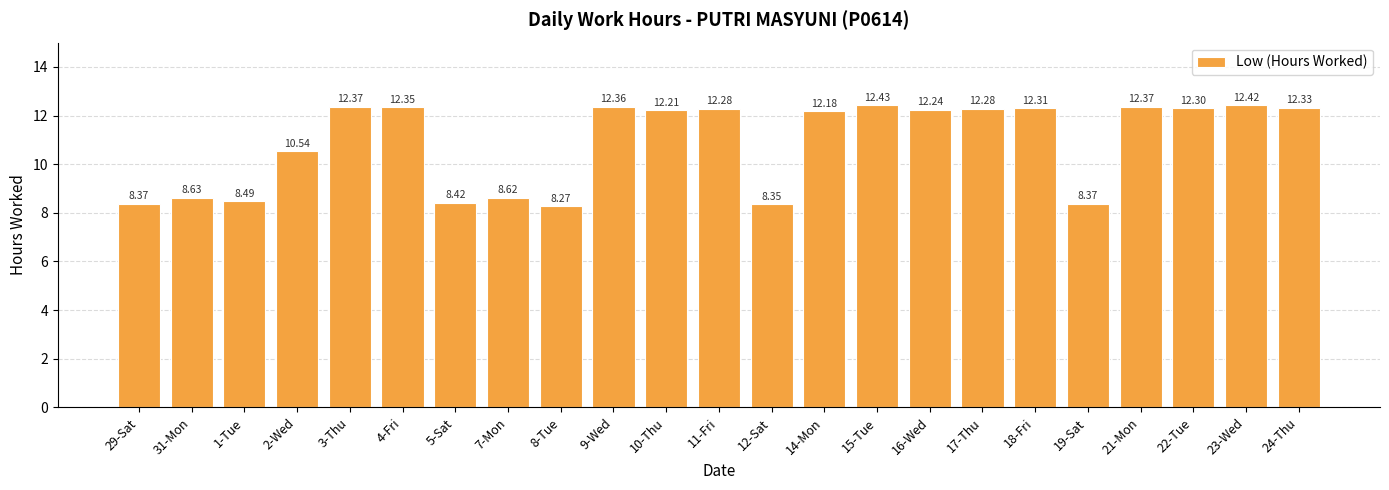

What is the change in value from 12-Sat to 23-Wed?

+4.1